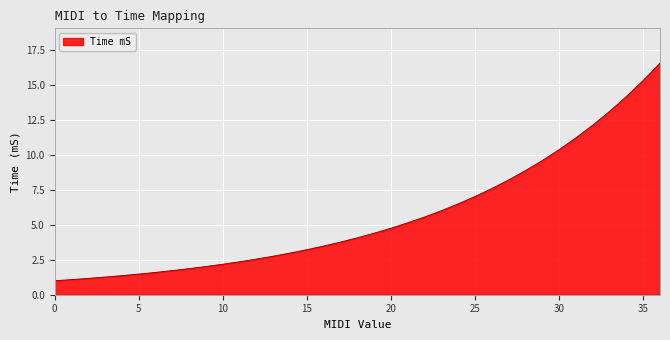

What is the maximum value shown in the chart?

16.6